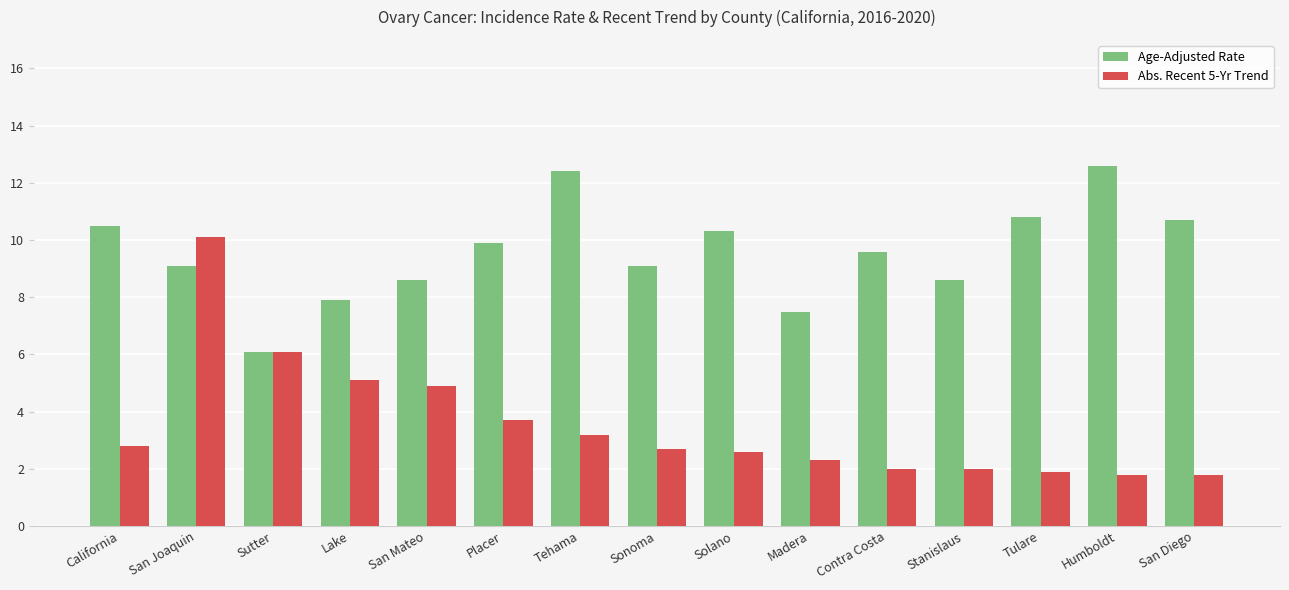

Rank the series by their average value, from highest to lowest.

Age-Adjusted Rate, Abs. Recent 5-Yr Trend